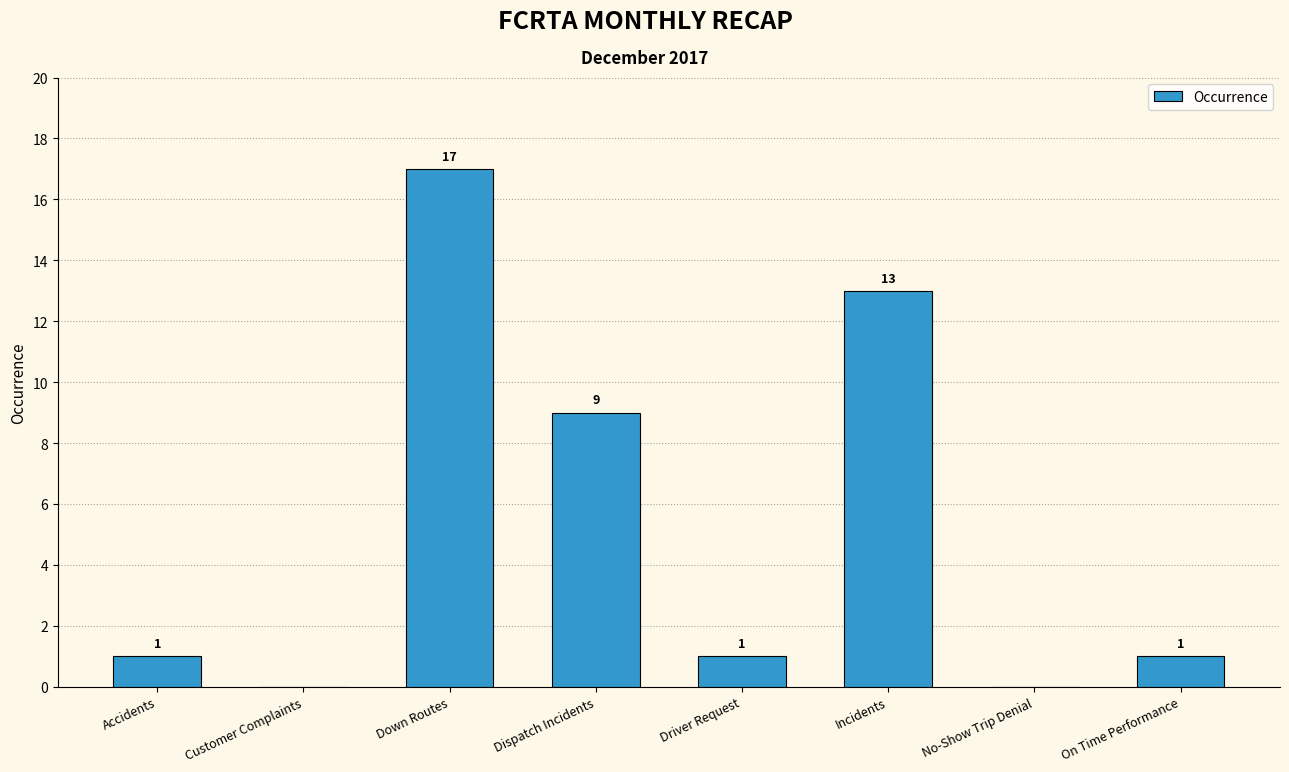

Is it true that the value at Accidents is 1?

True